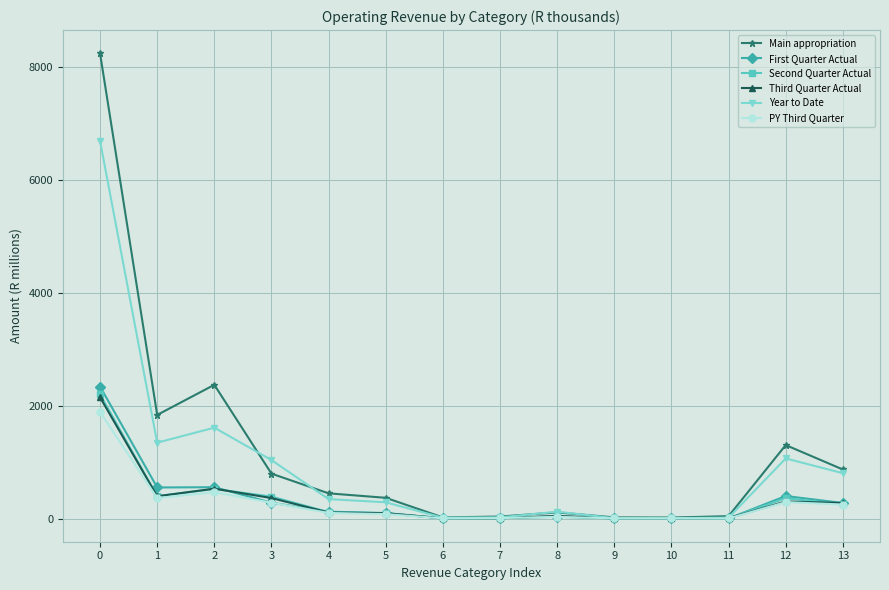

Is the value of Third Quarter Actual at 10 greater than the value of Second Quarter Actual at 1?

No